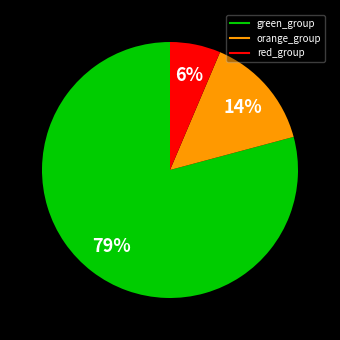

How many slices are in this pie chart?

3